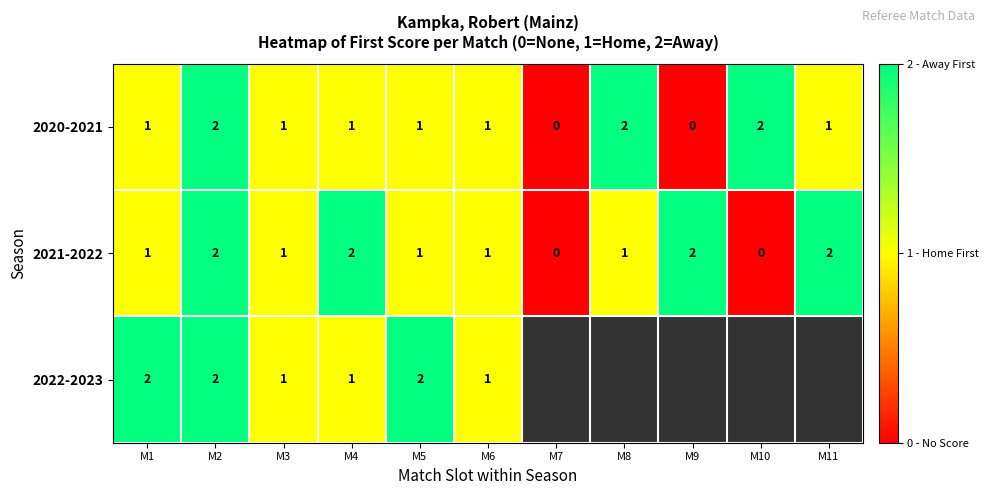

True or false: 2022-2023 has a value of 3 at M5.

False